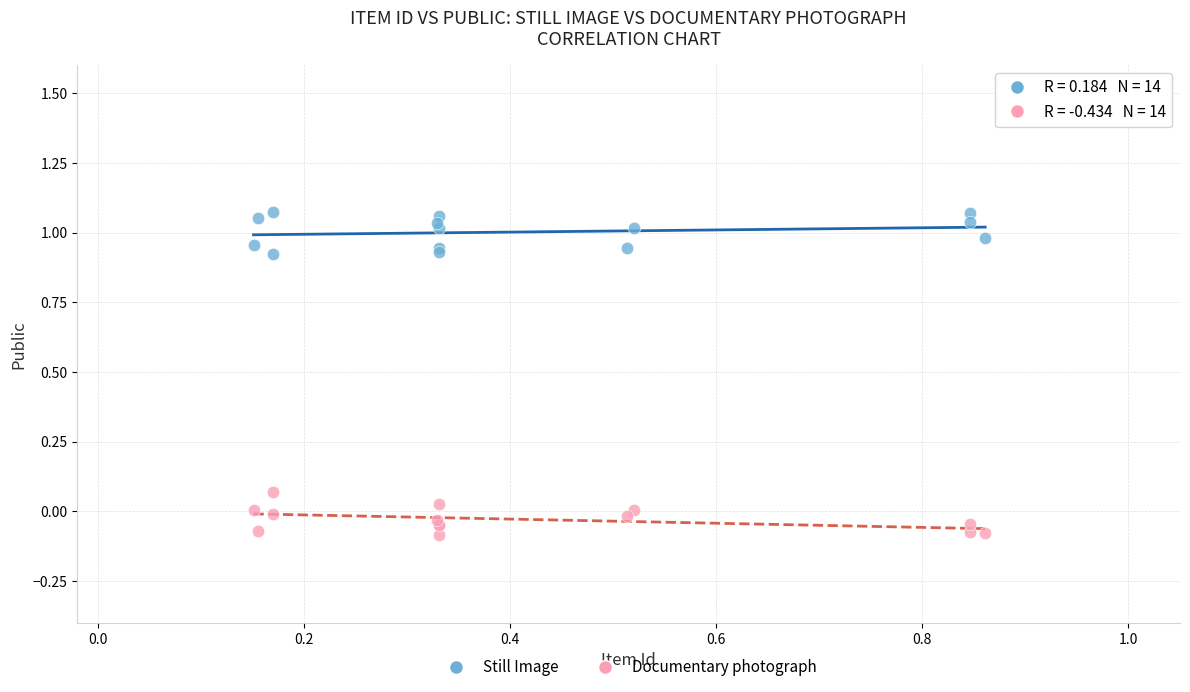

Which series contains the lowest Y value?

Documentary photograph